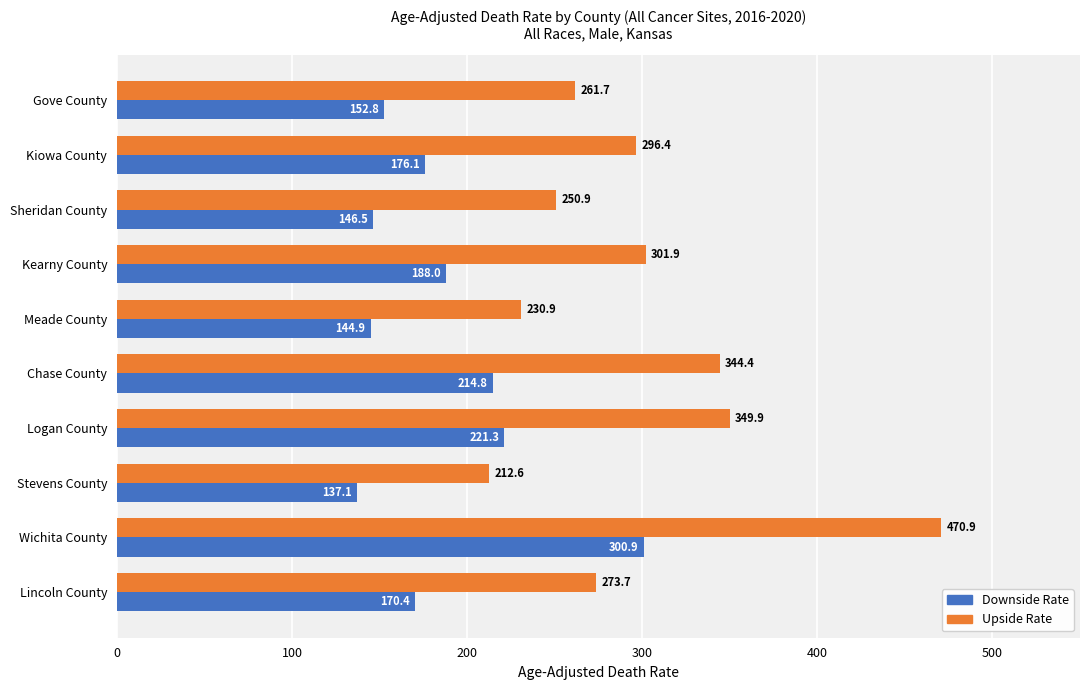

Which category has the highest value across all series?

Wichita County